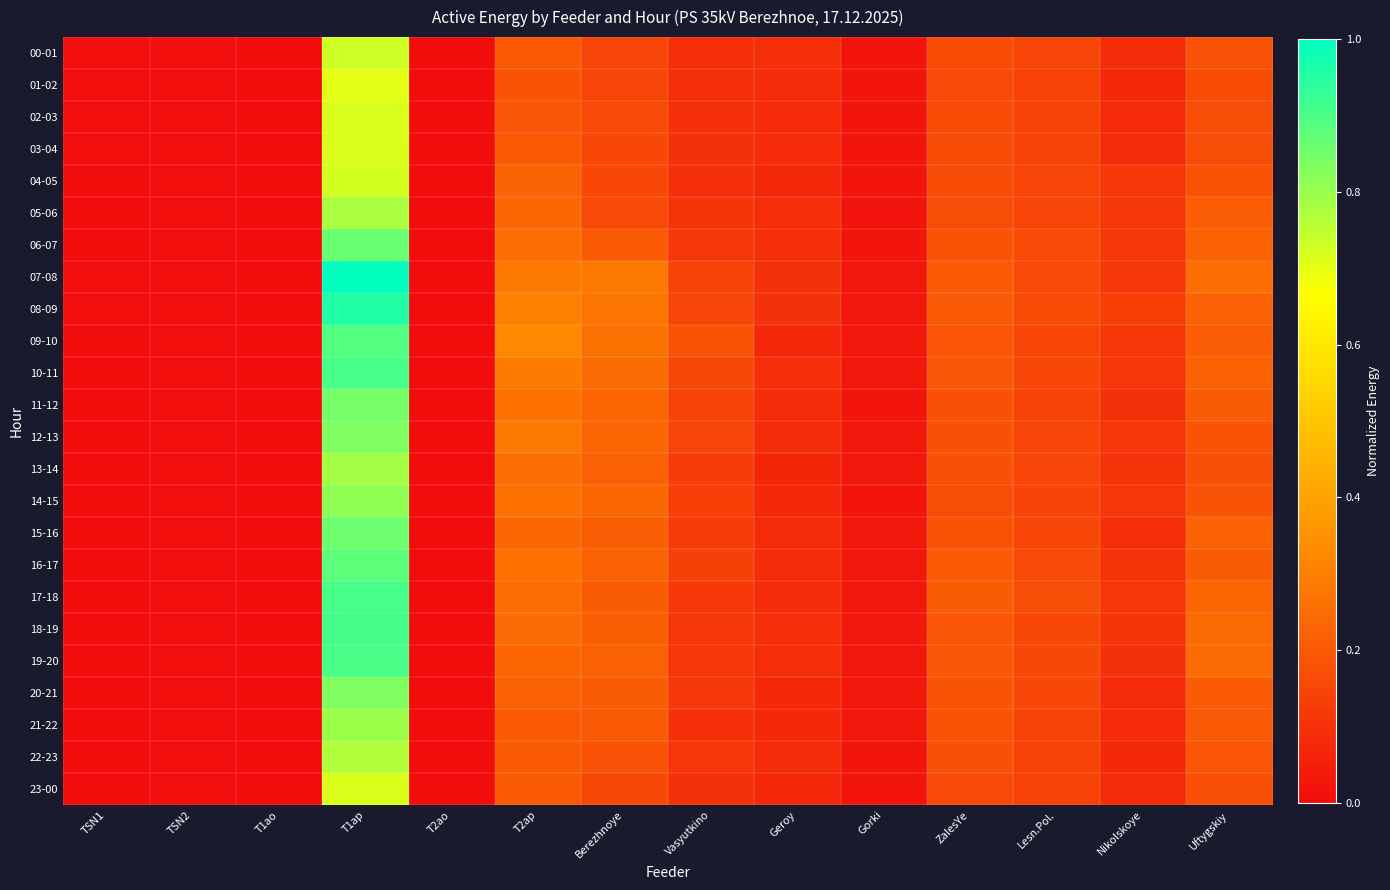

How many categories are shown in the chart?

14